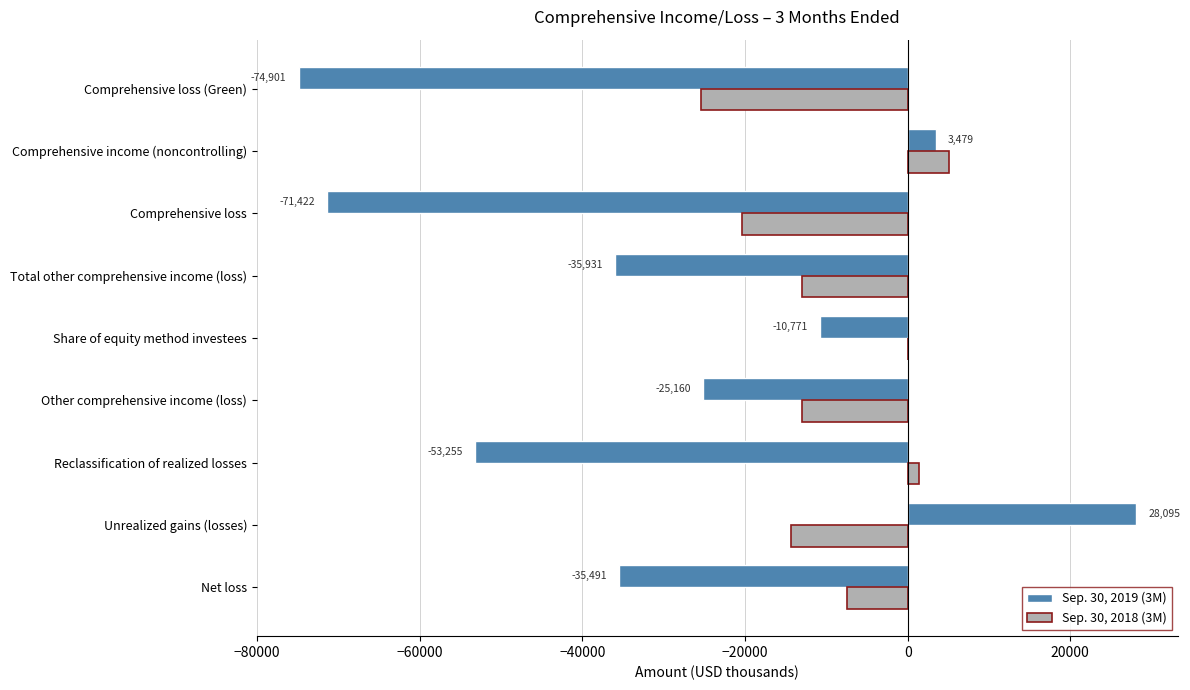

Which category has the highest value across all series?

Unrealized gains (losses)